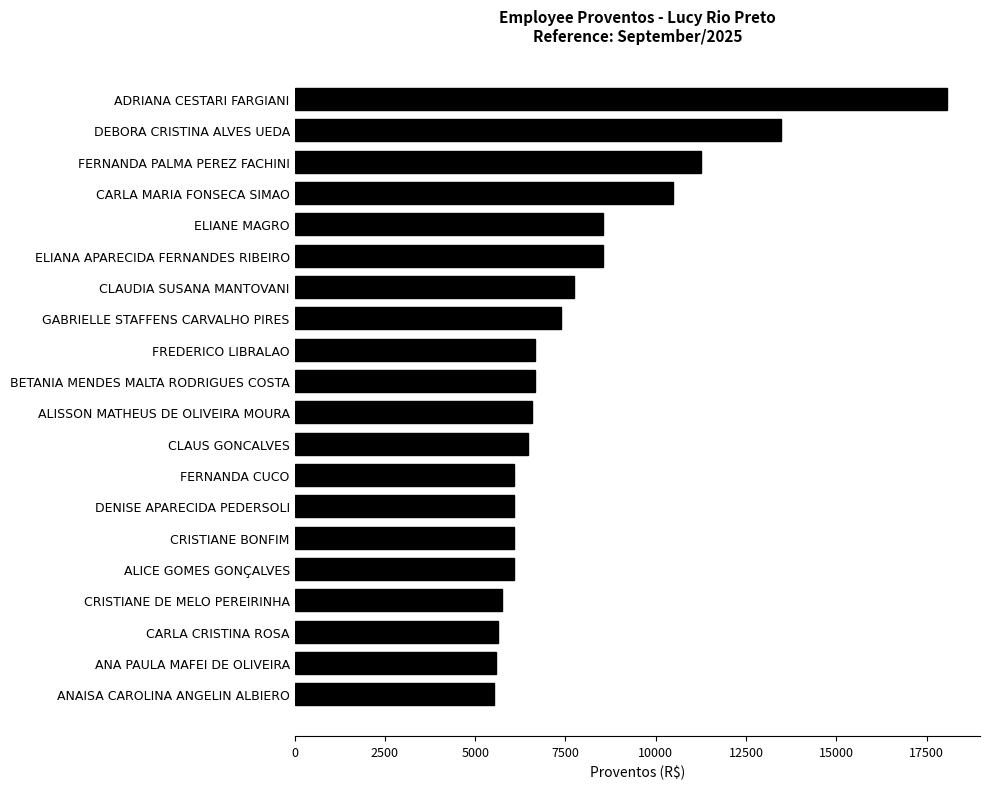

Is it true that the value at GABRIELLE STAFFENS CARVALHO PIRES is 7367.8?

True